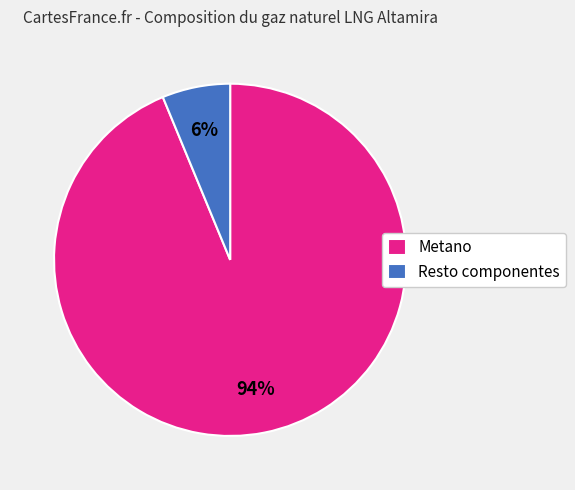

Rank the categories by value from highest to lowest.

Metano, Resto componentes